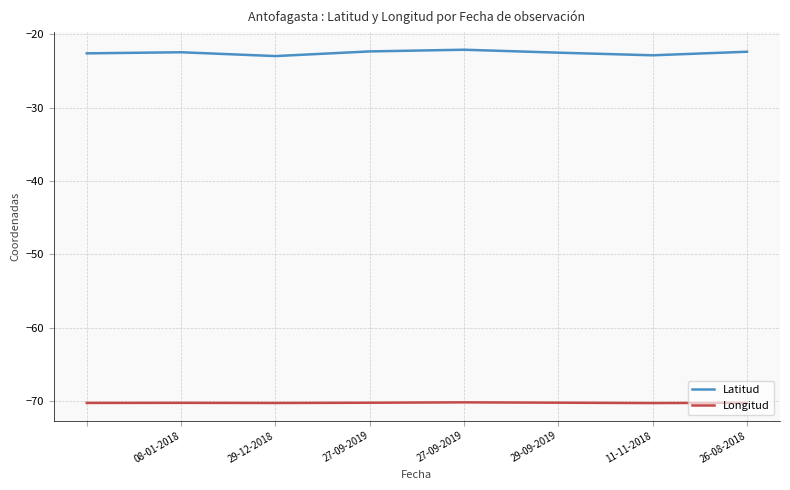

True or false: Longitud and Latitud cross at least once.

False